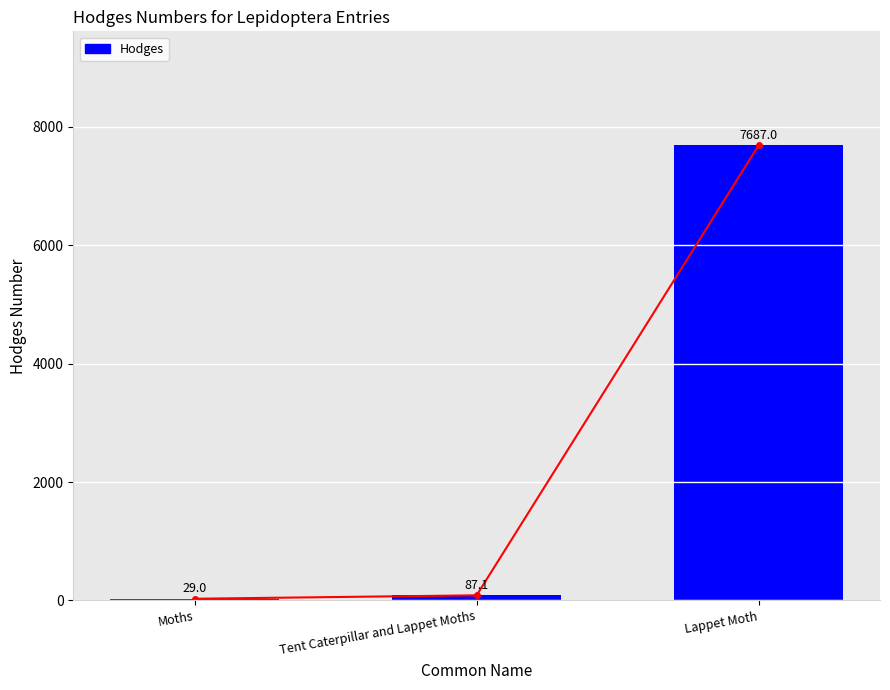

Which label corresponds to the smallest value in the chart?

Moths